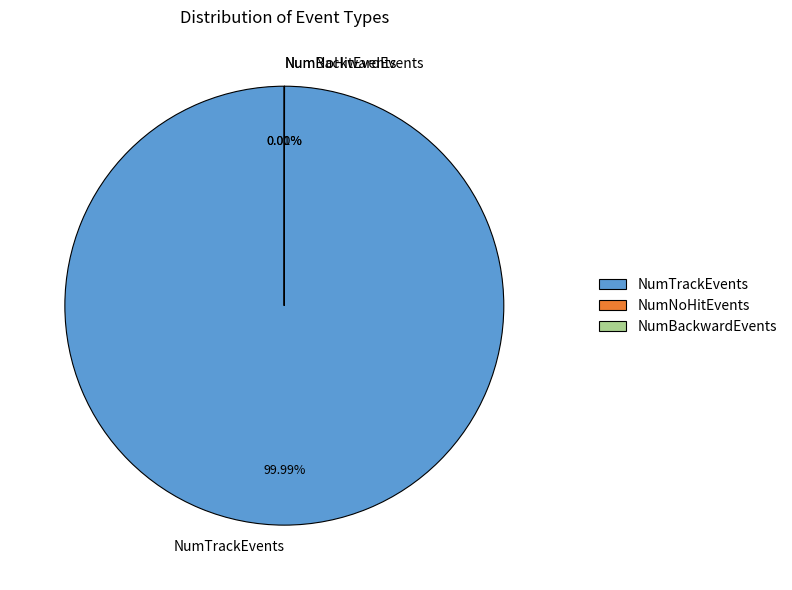

Which slice is the largest?

NumTrackEvents